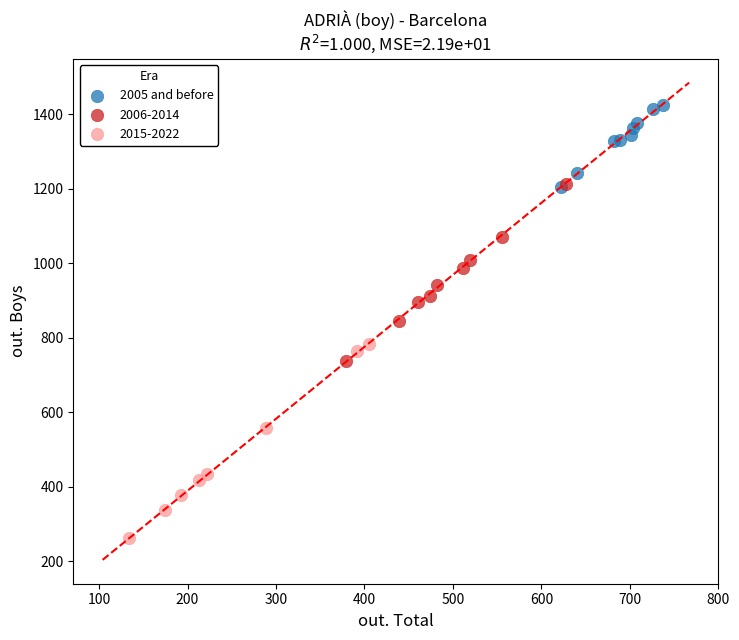

Which series reaches the maximum Y coordinate?

2005 and before